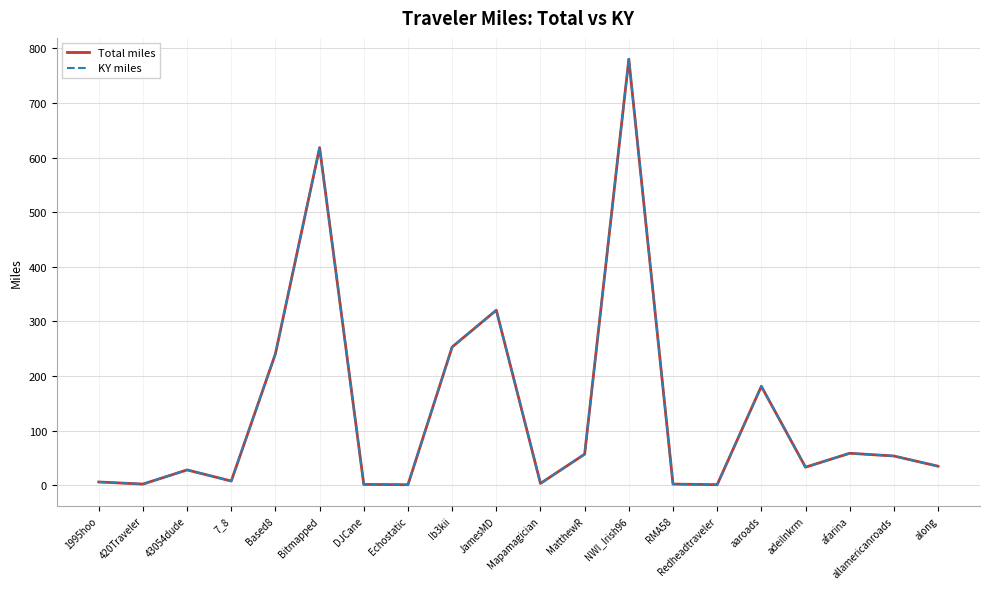

Does the chart display data point markers on the line(s)?

No